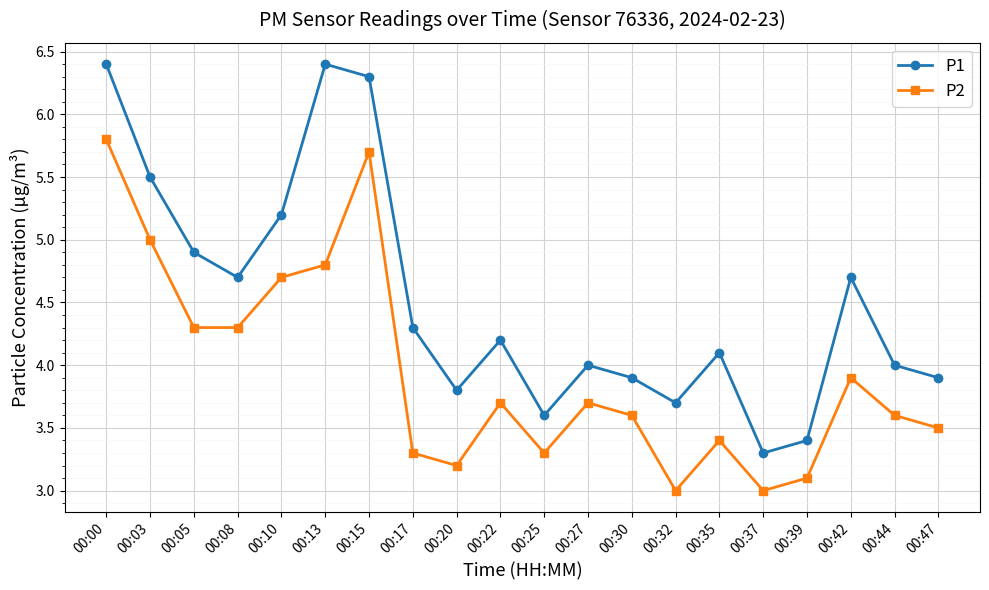

Does the chart display data point markers on the line(s)?

Yes